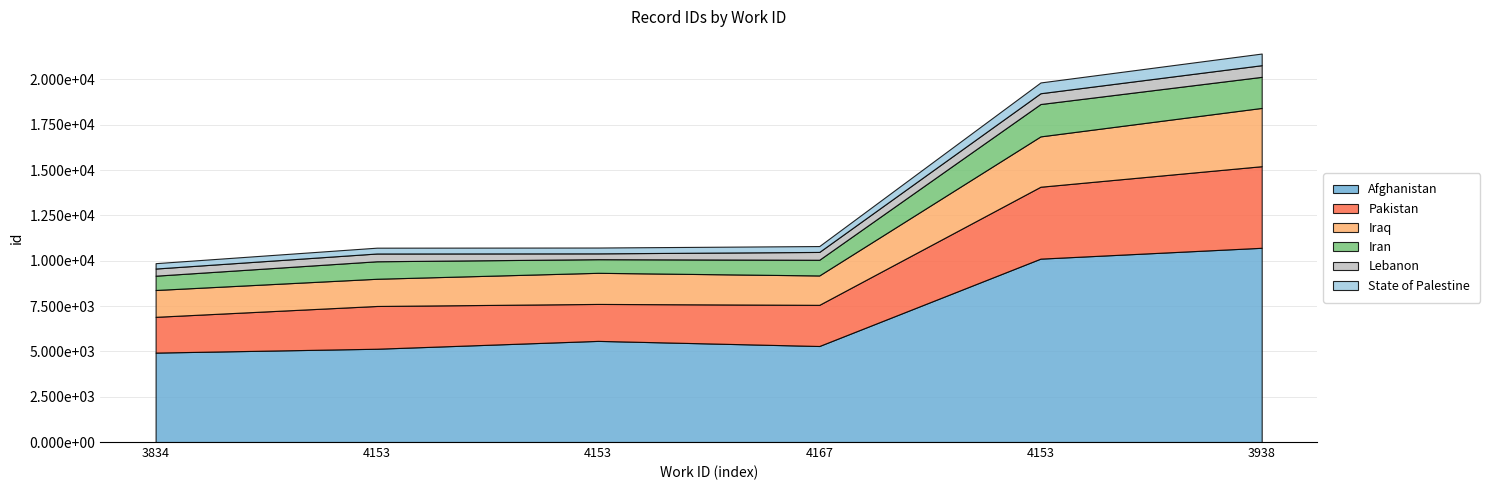

Reading left to right, transcribe all the data shown in this chart.

3834=9865	4153=10720	4153=10728	4167=10809	4153=19833	3938=21428